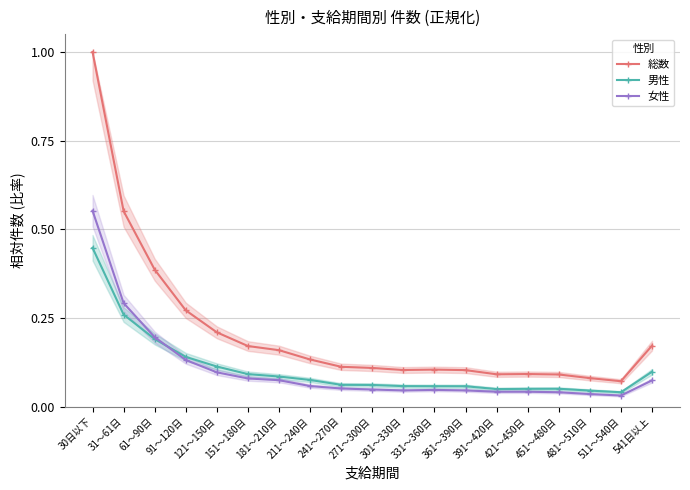

Reading right to left, transcribe all the data shown in this chart.

総数: 0.2	0.1	0.1	0.1	0.1	0.1	0.1	0.1	0.1	0.1	0.1	0.1	0.2	0.2	0.2	0.3	0.4	0.6	1.0
男性: 0.1	0.0	0.0	0.1	0.0	0.0	0.1	0.1	0.1	0.1	0.1	0.1	0.1	0.1	0.1	0.1	0.2	0.3	0.4
女性: 0.1	0.0	0.0	0.0	0.0	0.0	0.0	0.0	0.0	0.0	0.1	0.1	0.1	0.1	0.1	0.1	0.2	0.3	0.6